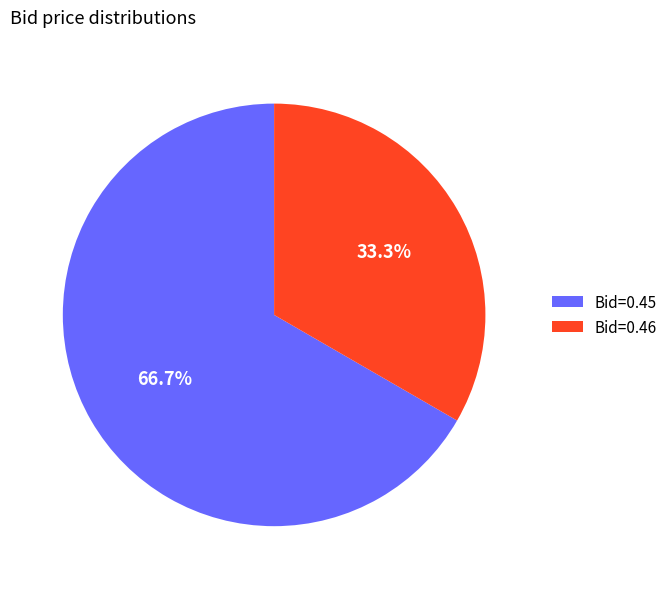

Approximately how many times larger is the value at Bid=0.46 compared to Bid=0.45?

0.5